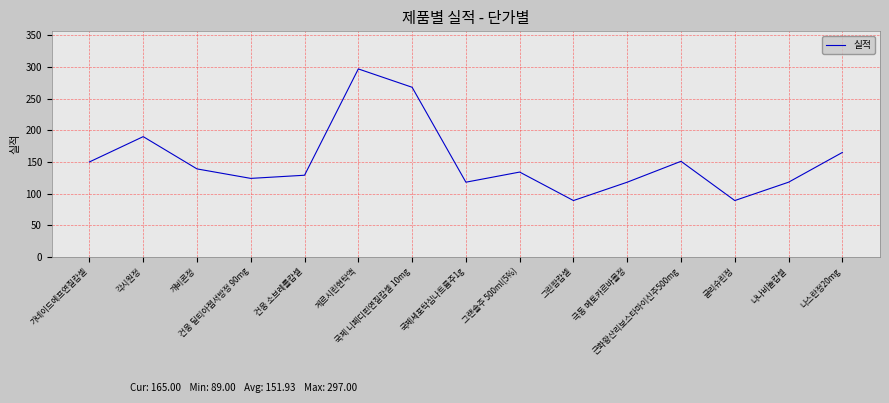

What is the greatest value displayed?

297